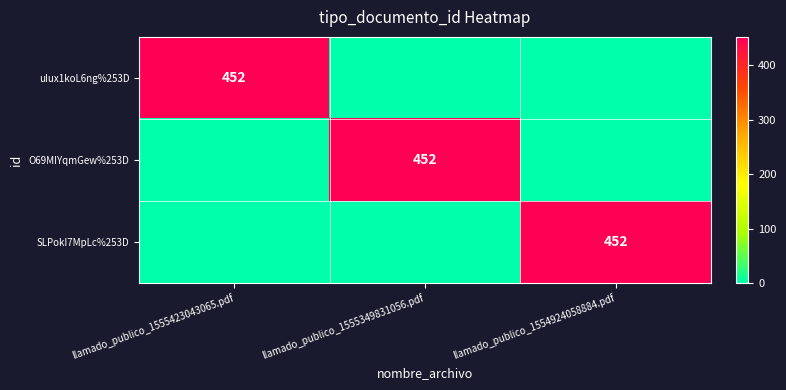

Is it true that O69MIYqmGew%253D equals 452 at llamado_publico_1555349831056.pdf?

True